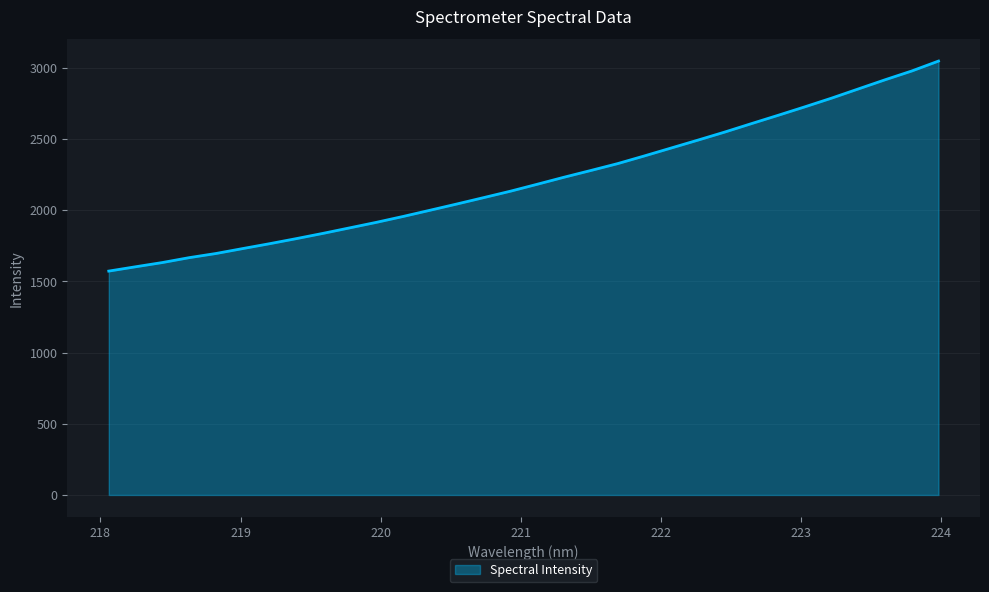

What is the difference between the maximum and minimum values?

1474.8